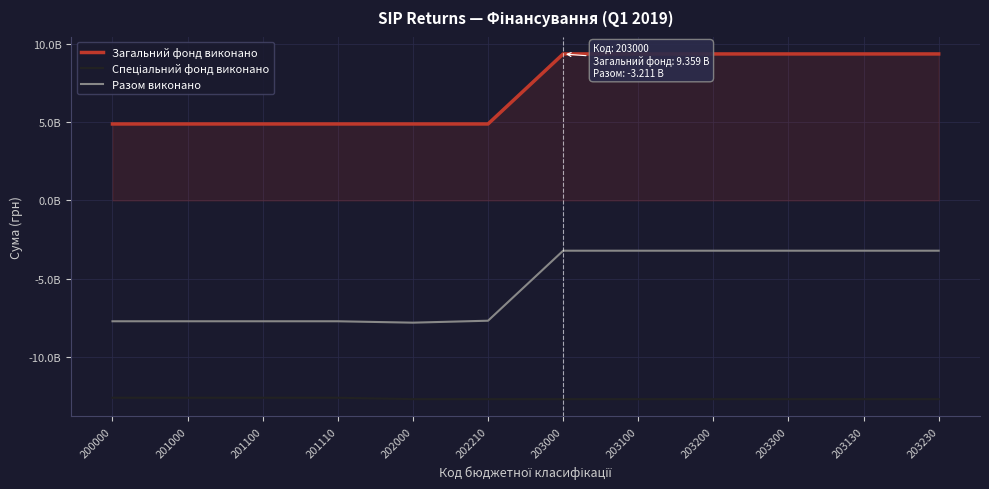

True or false: Разом виконано has more than 1 points higher than both neighbors.

False